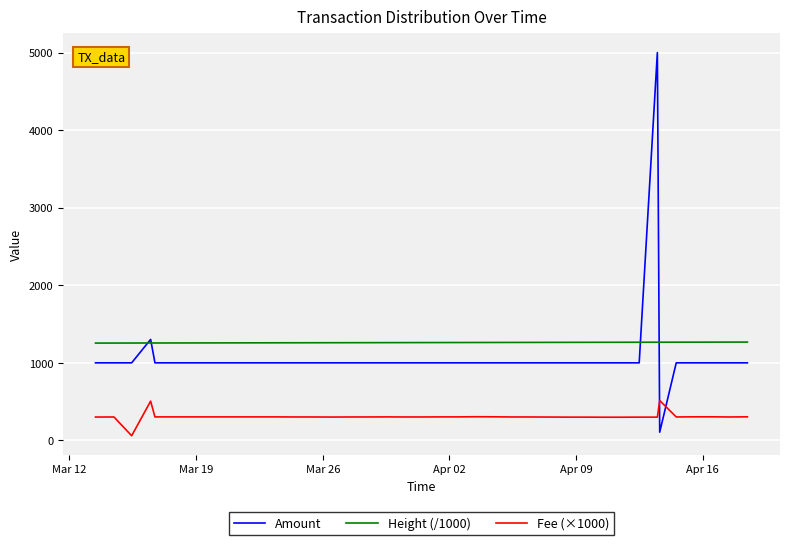

True or false: Height (/1000) and Fee (×1000) cross at least once.

False